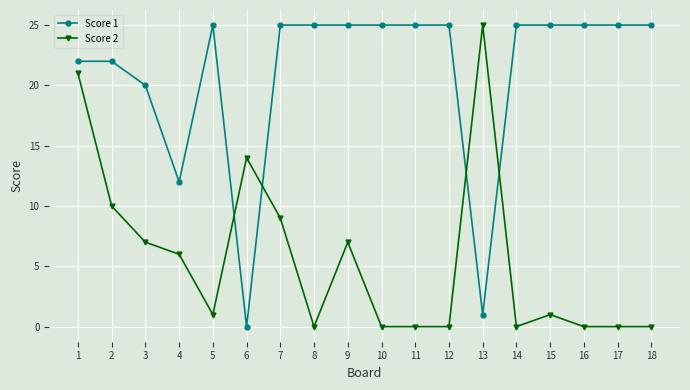

Reading left to right, transcribe all the data shown in this chart.

Score 1: 22	22	20	12	25	0	25	25	25	25	25	25	1	25	25	25	25	25
Score 2: 21	10	7	6	1	14	9	0	7	0	0	0	25	0	1	0	0	0